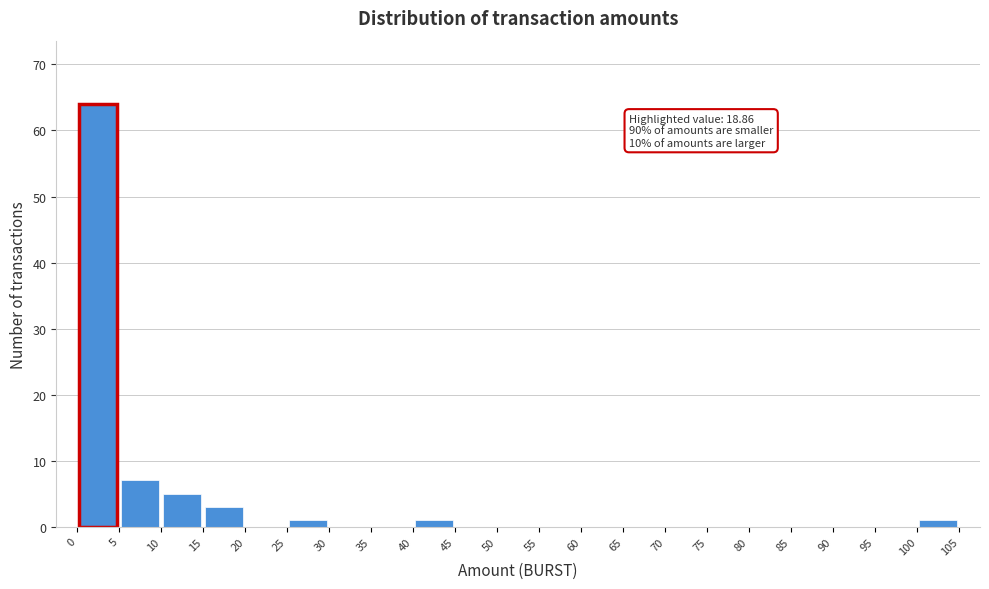

Over which range of the x-axis is the bar tallest?

0 to 5